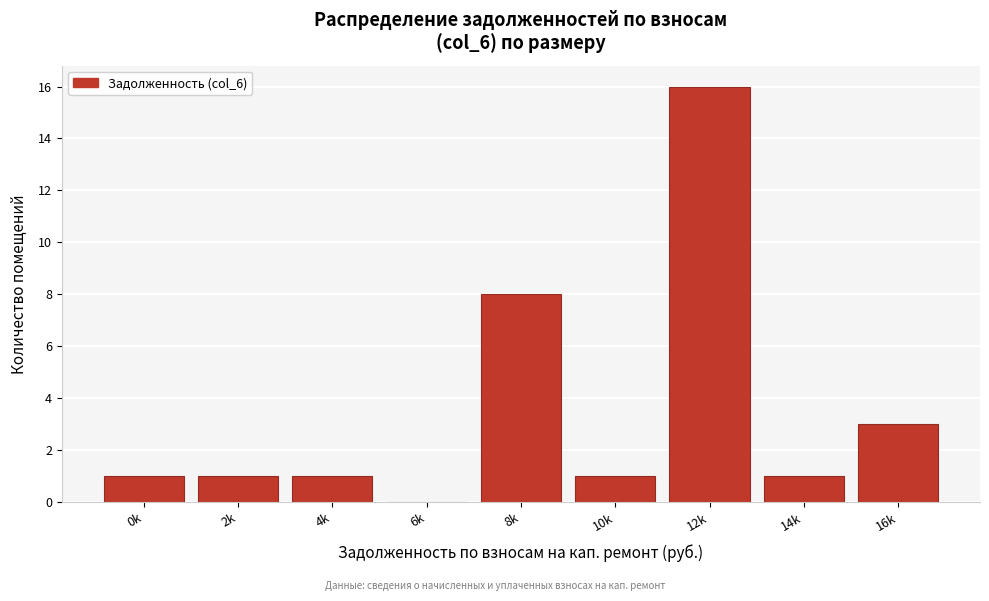

Reading left to right, transcribe all the data shown in this chart.

0k=1	2k=1	4k=1	6k=0	8k=8	10k=1	12k=16	14k=1	16k=3